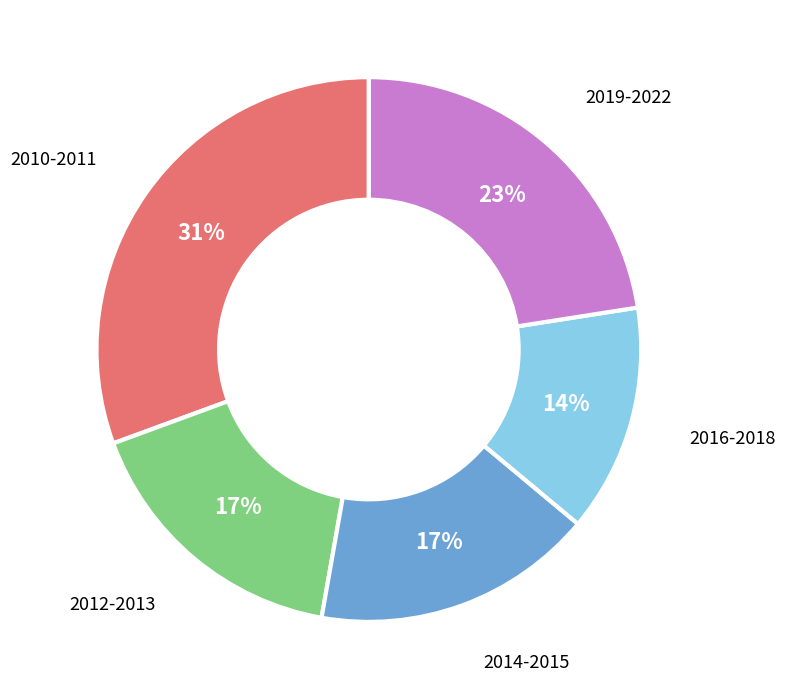

To the nearest percent, what is the average slice percentage?

20%